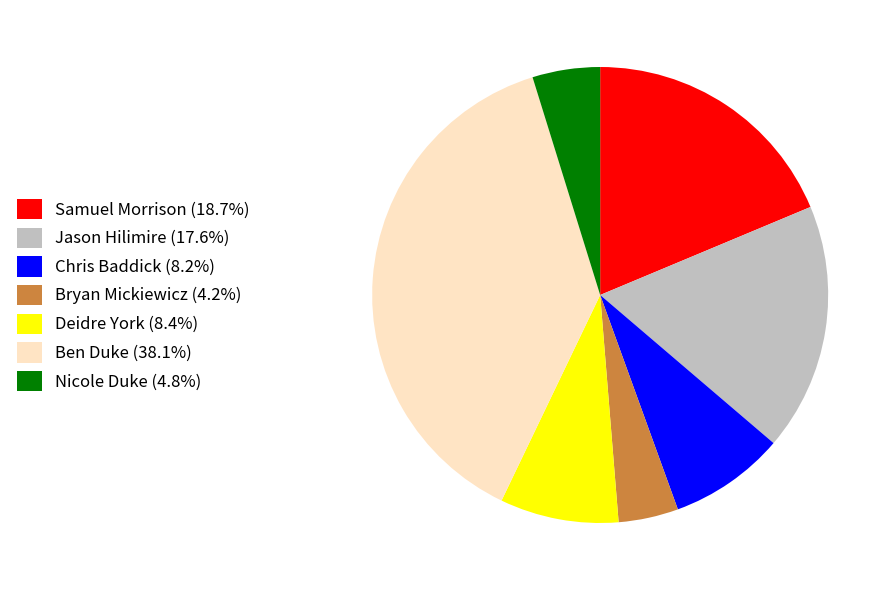

What is the ratio of the value at Samuel Morrison (18.7%) to the value at Nicole Duke (4.8%)?

3.9